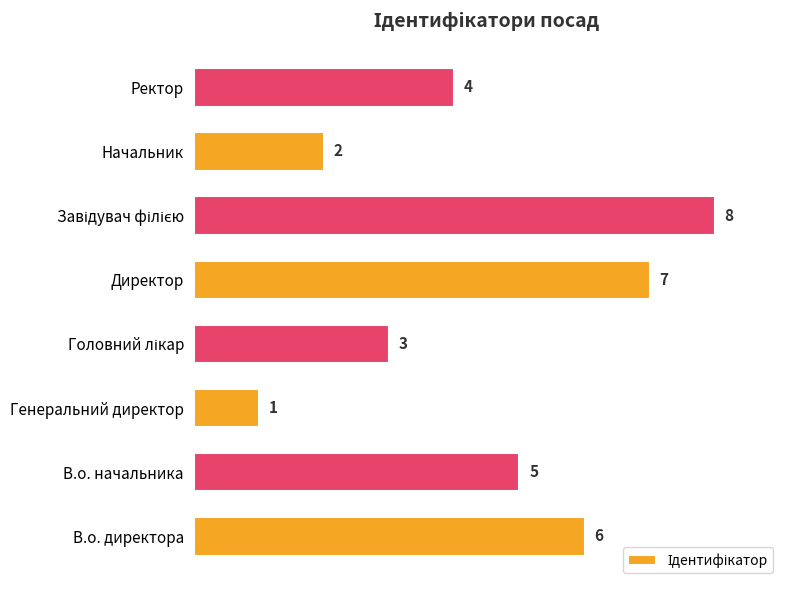

Reading bottom to top, what are all the values shown in this chart?

6	5	1	3	7	8	2	4